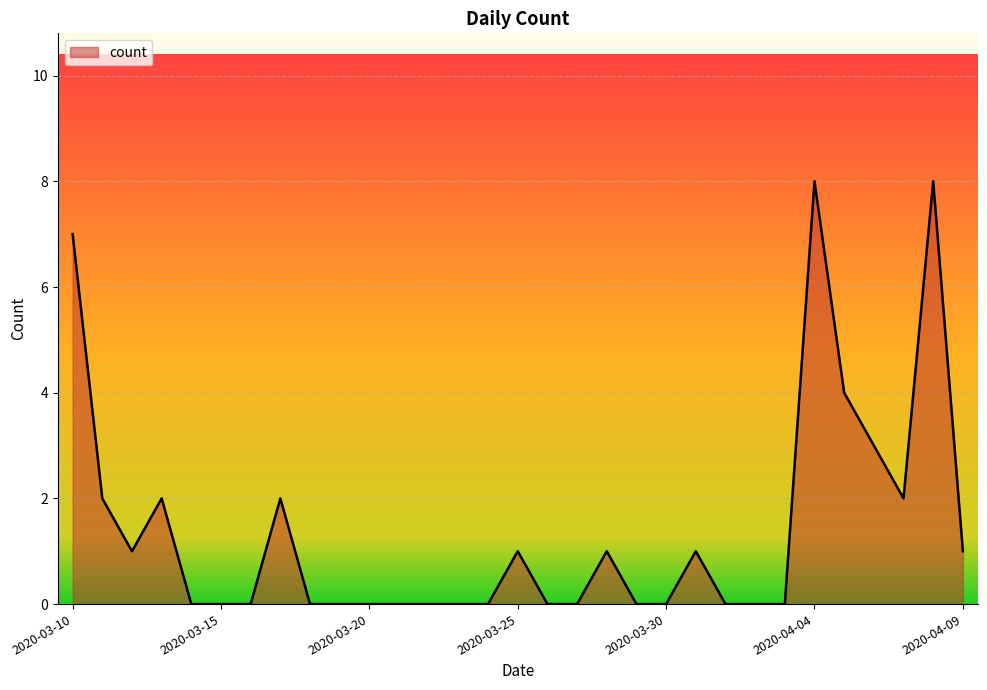

What is the difference between the maximum and minimum values?

8